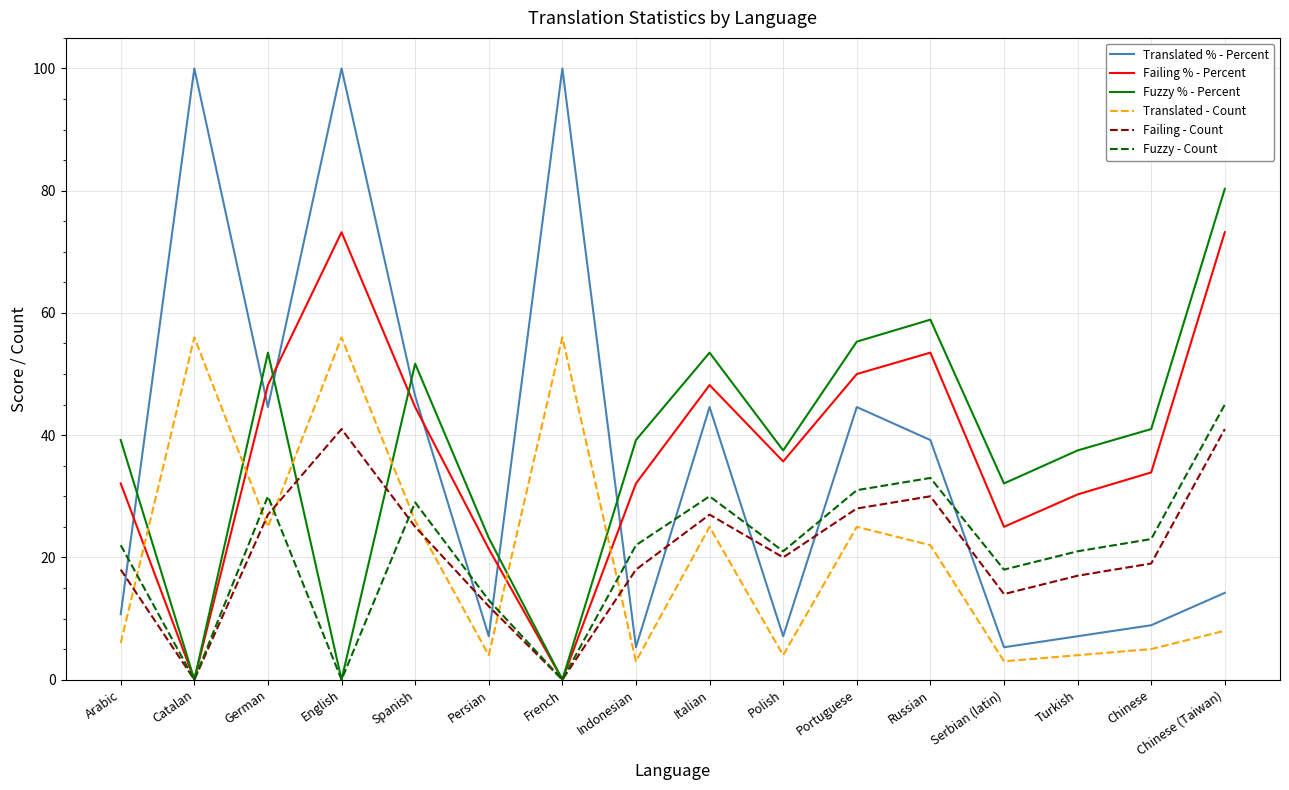

Which series has the widest spread of values?

Translated % - Percent